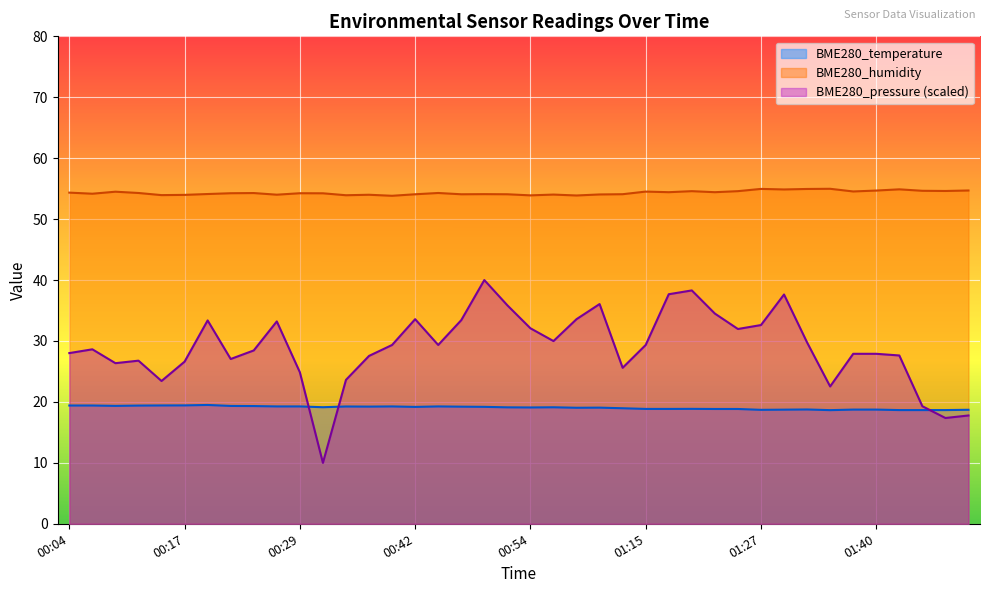

What is the value of the BME280_humidity point at the 37th from the left?

54.9